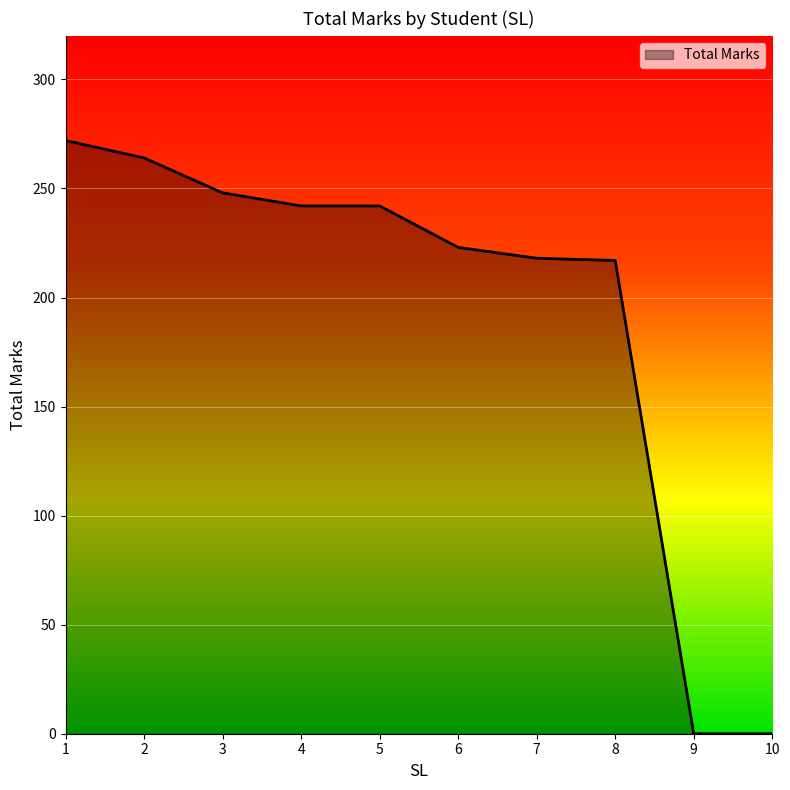

The chart shows a value of 337 at 5. True or false?

False